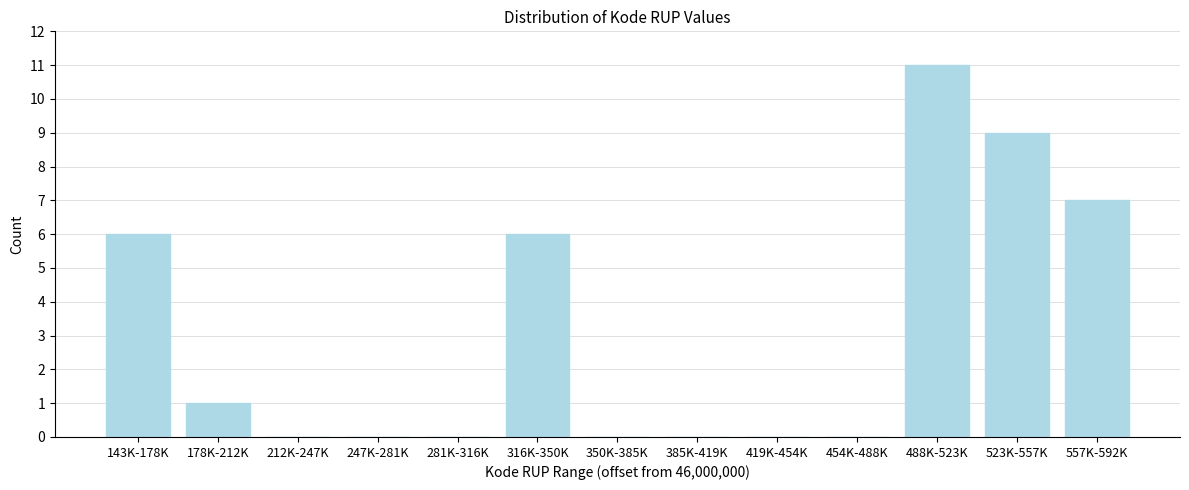

Reading left to right, transcribe all the data shown in this chart.

143K-178K=6	178K-212K=1	212K-247K=0	247K-281K=0	281K-316K=0	316K-350K=6	350K-385K=0	385K-419K=0	419K-454K=0	454K-488K=0	488K-523K=11	523K-557K=9	557K-592K=7